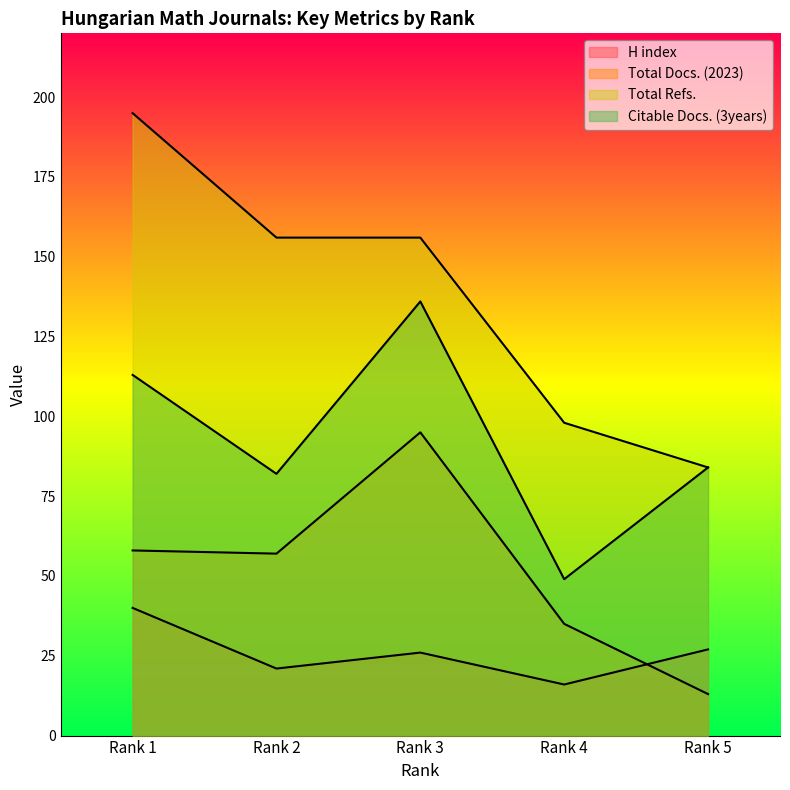

Reading left to right, what are all the values shown in this chart?

H index: Rank 1=40	Rank 2=21	Rank 3=26	Rank 4=16	Rank 5=27
Total Docs. (2023): Rank 1=58	Rank 2=57	Rank 3=95	Rank 4=35	Rank 5=13
Total Refs.: Rank 1=195	Rank 2=156	Rank 3=156	Rank 4=98	Rank 5=84
Citable Docs. (3years): Rank 1=113	Rank 2=82	Rank 3=136	Rank 4=49	Rank 5=84